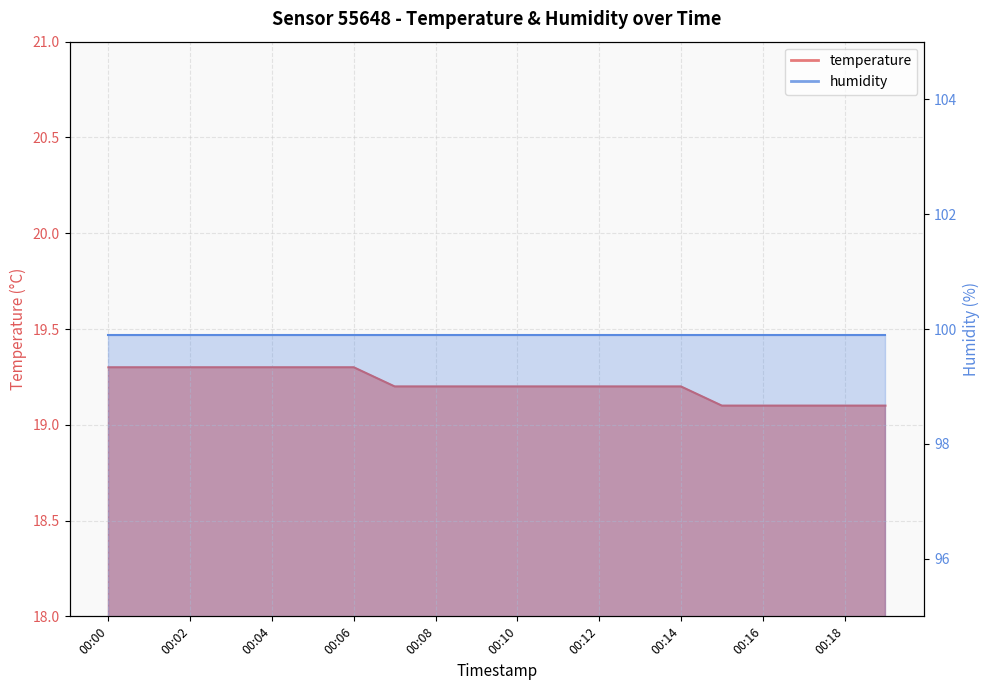

What is the value of the 20th point from the left?

19.1